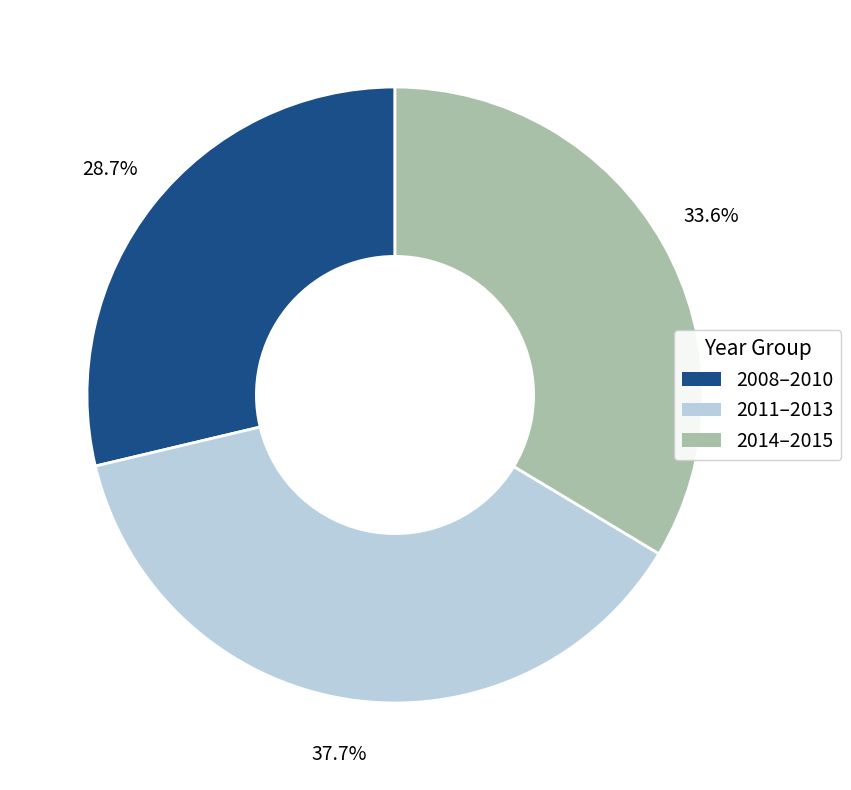

What percentage do 2014–2015 and 2008–2010 together represent?

62.3%